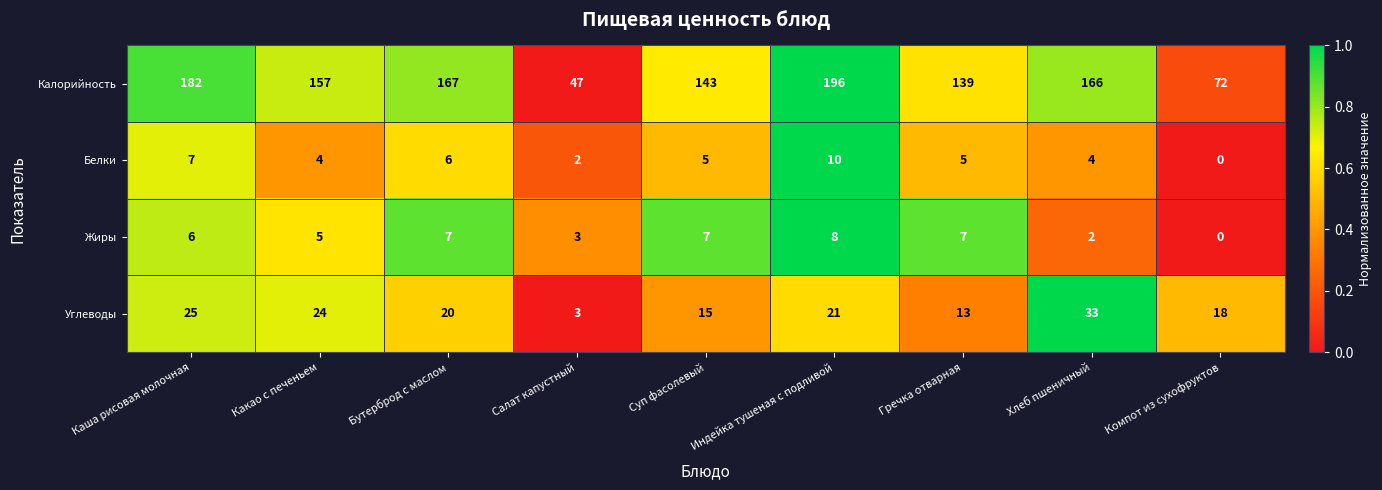

At which category is the sum across all series the highest?

Индейка тушеная с подливой